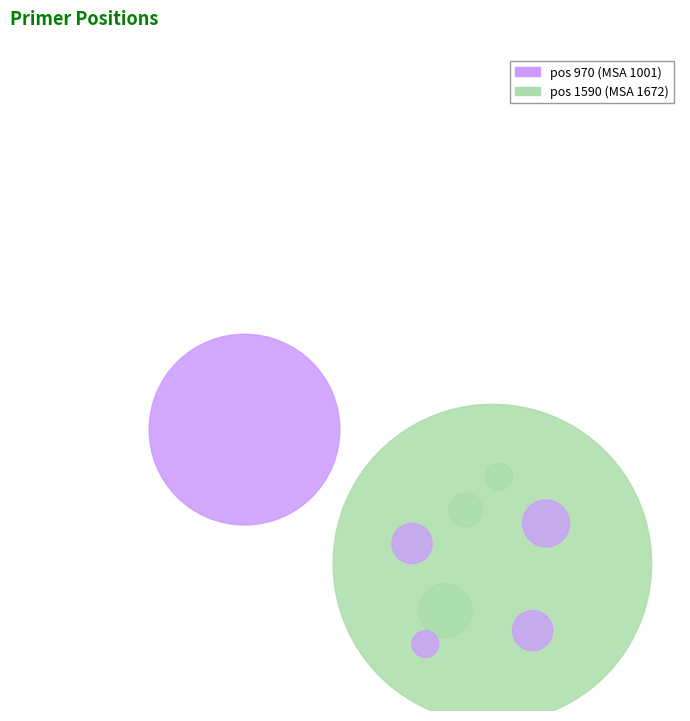

Between 970 and 1590, which is larger?

1590